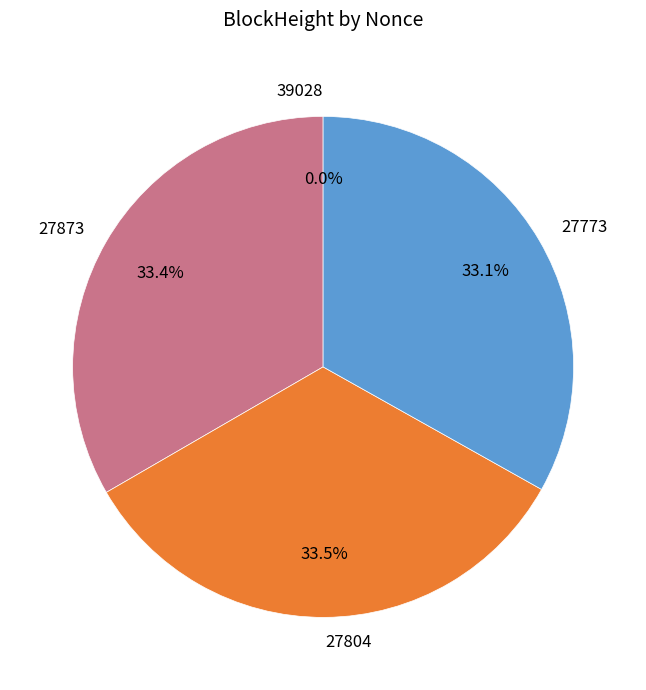

What percentage do 39028 and 27804 together represent?

33.5%